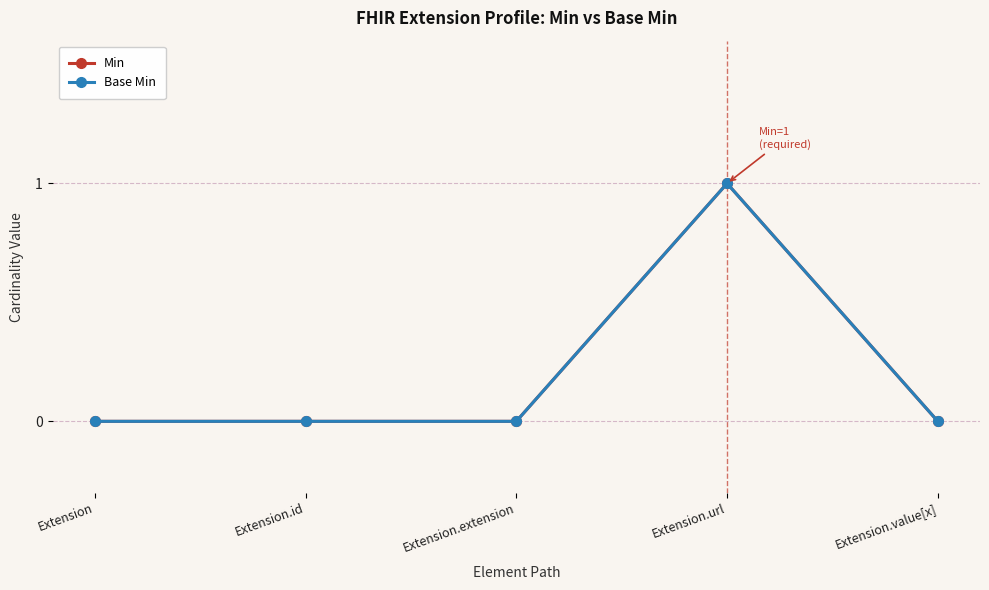

True or false: Base Min has a value of 0 at Extension.value[x].

True